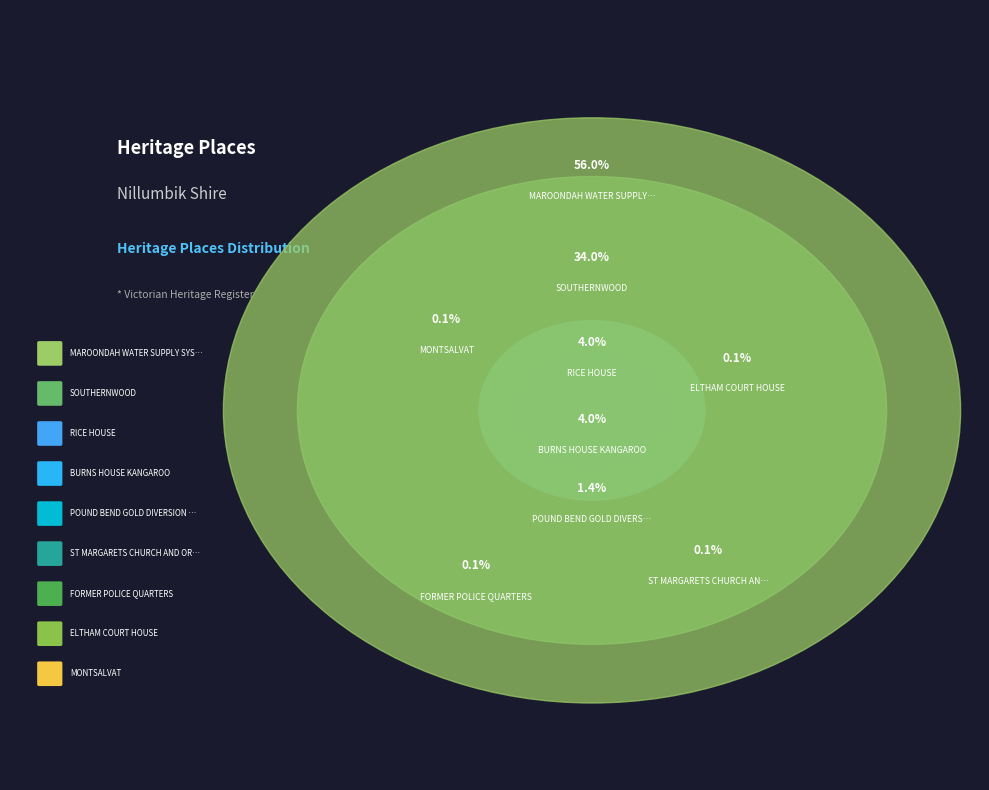

To the nearest percent, what is the average slice percentage?

11%